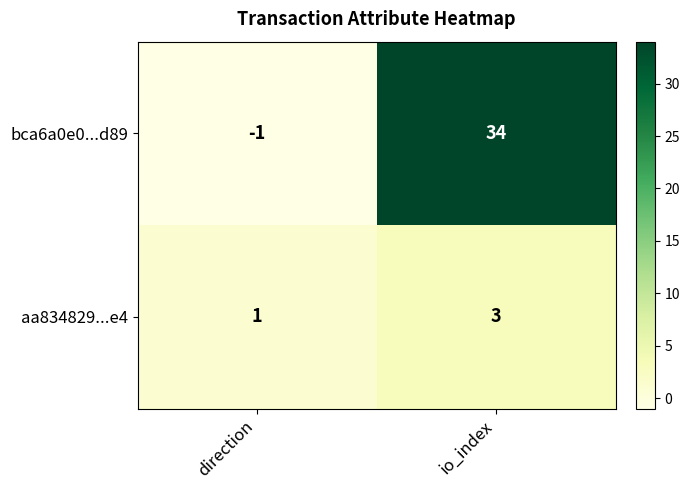

At which category does the chart reach its peak across all series?

io_index